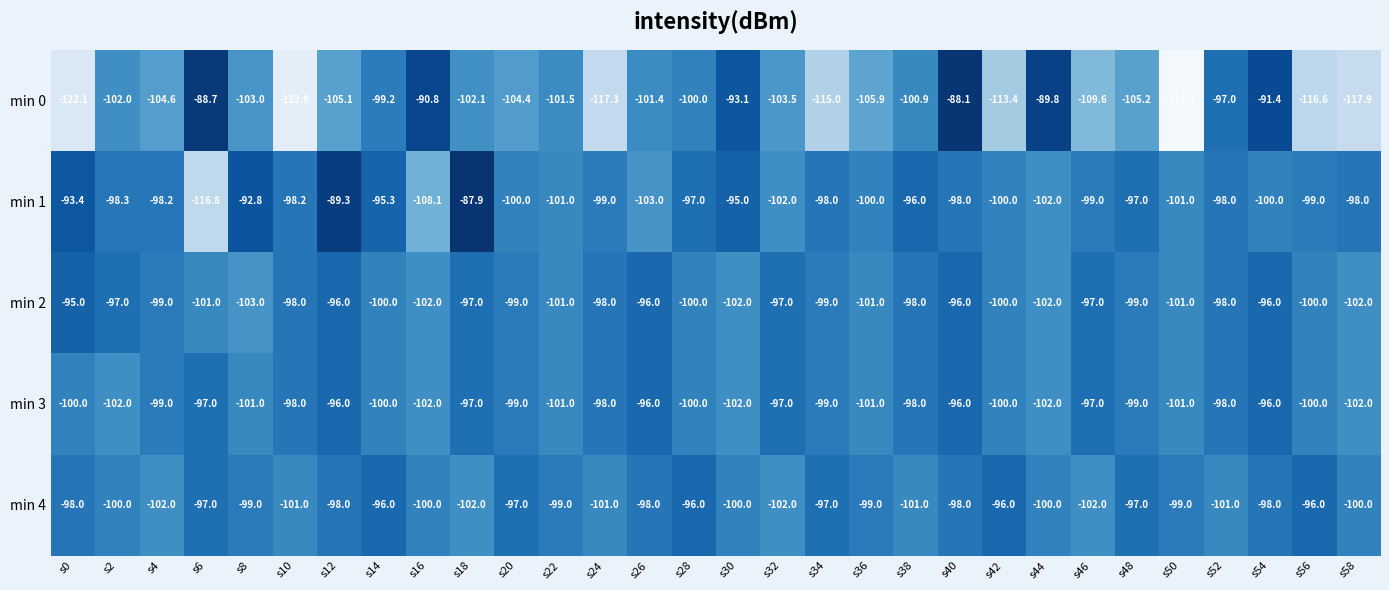

What is the difference between the highest and lowest values at s32?

6.5